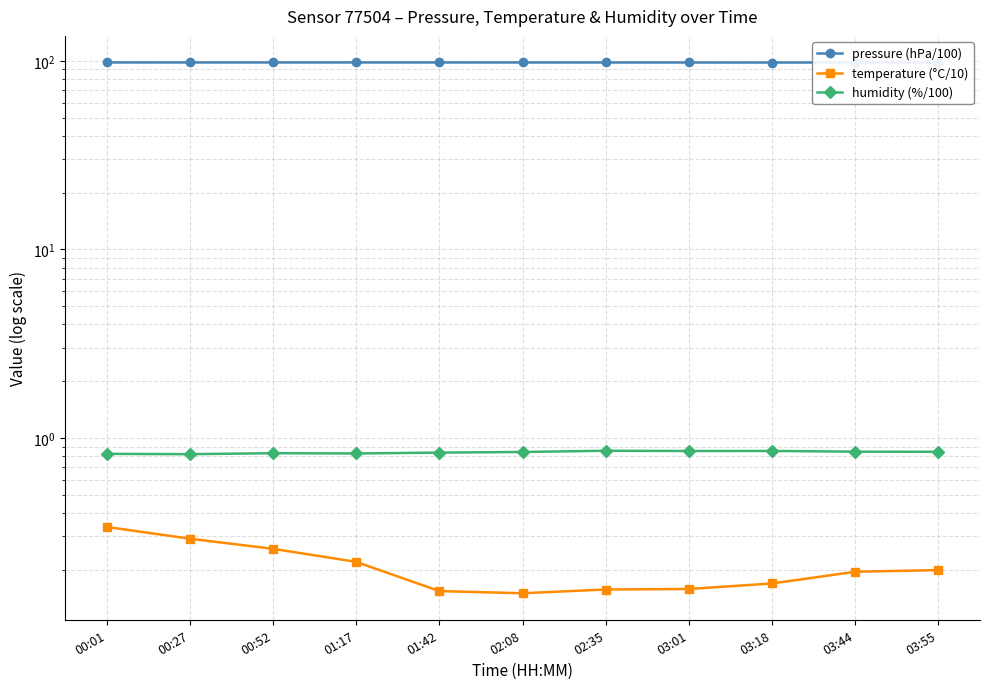

Is the value of humidity (%/100) at 00:52 greater than the value of pressure (hPa/100) at 00:27?

No